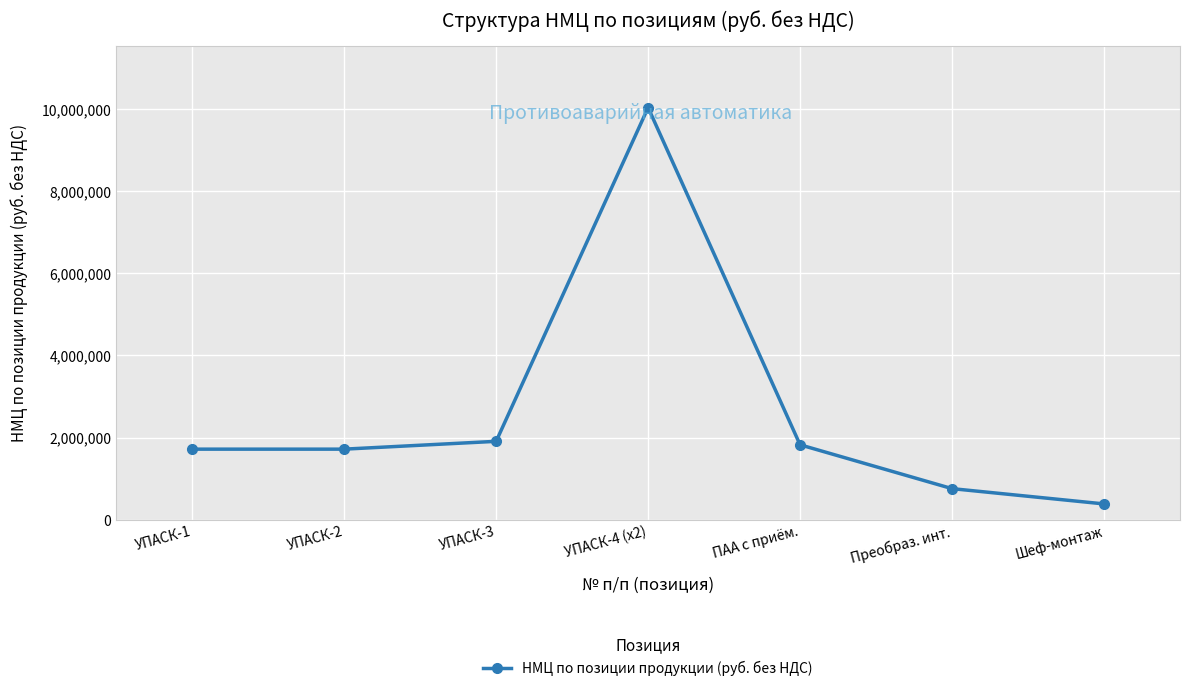

How many interior local peaks (higher than both neighbors) does the data have?

1